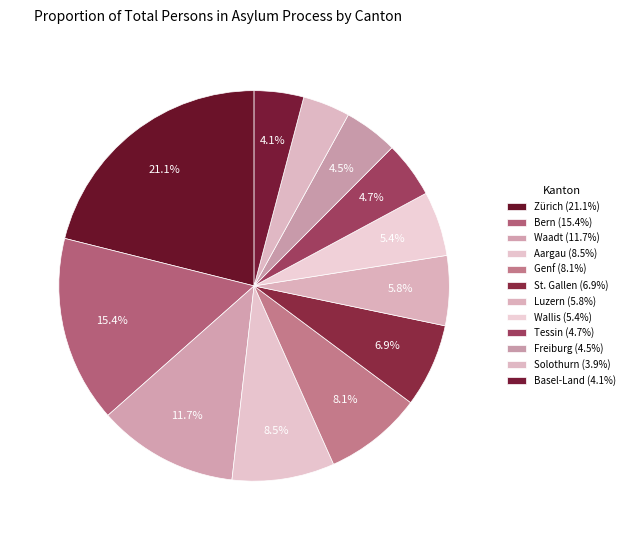

Is it true that Solothurn is 16% of the pie?

False